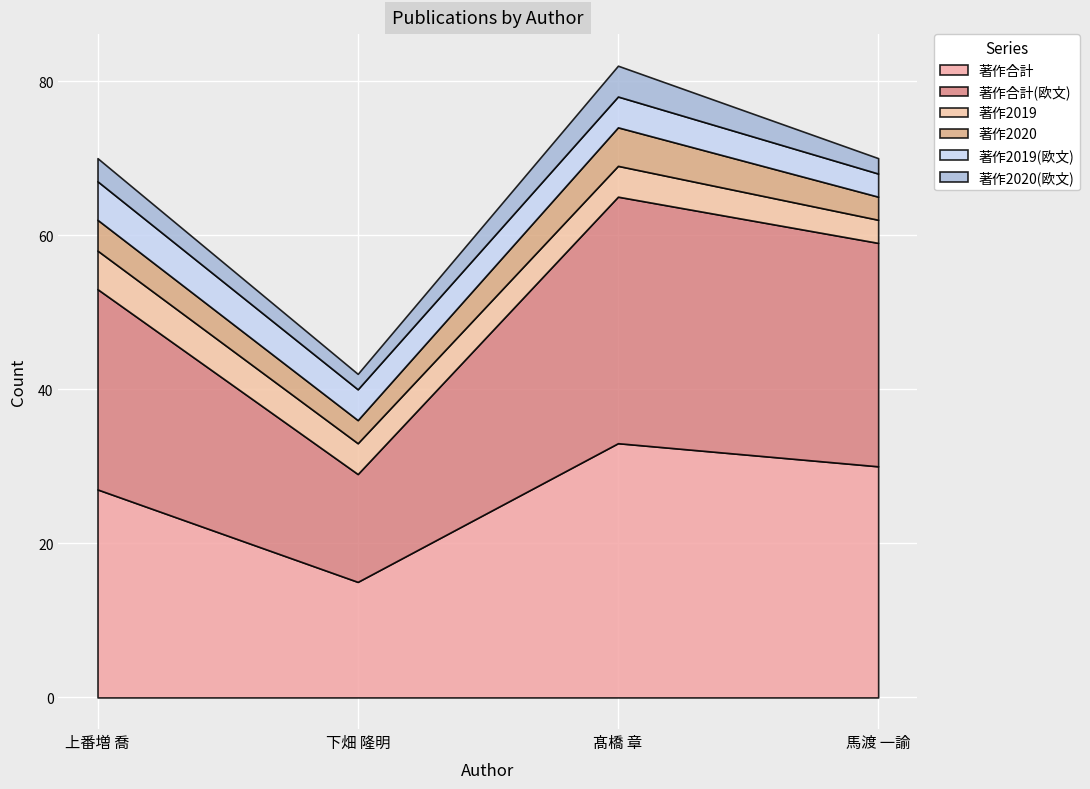

What is the label of the 2nd point from the right?

髙橋 章